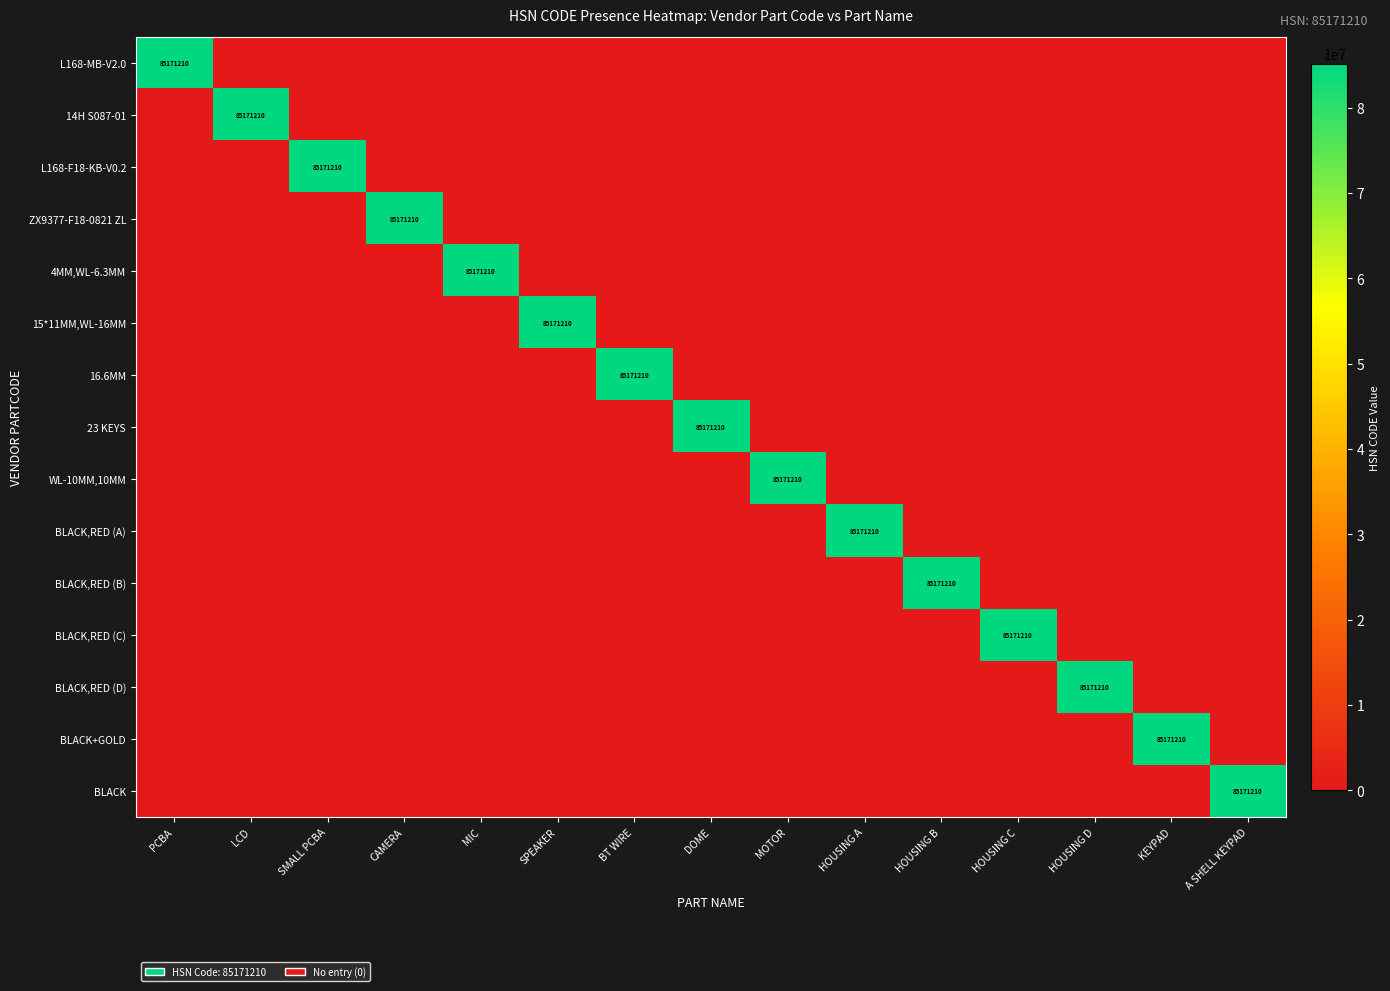

True or false: BLACK,RED (A) has a value of 44606980 at HOUSING A.

False